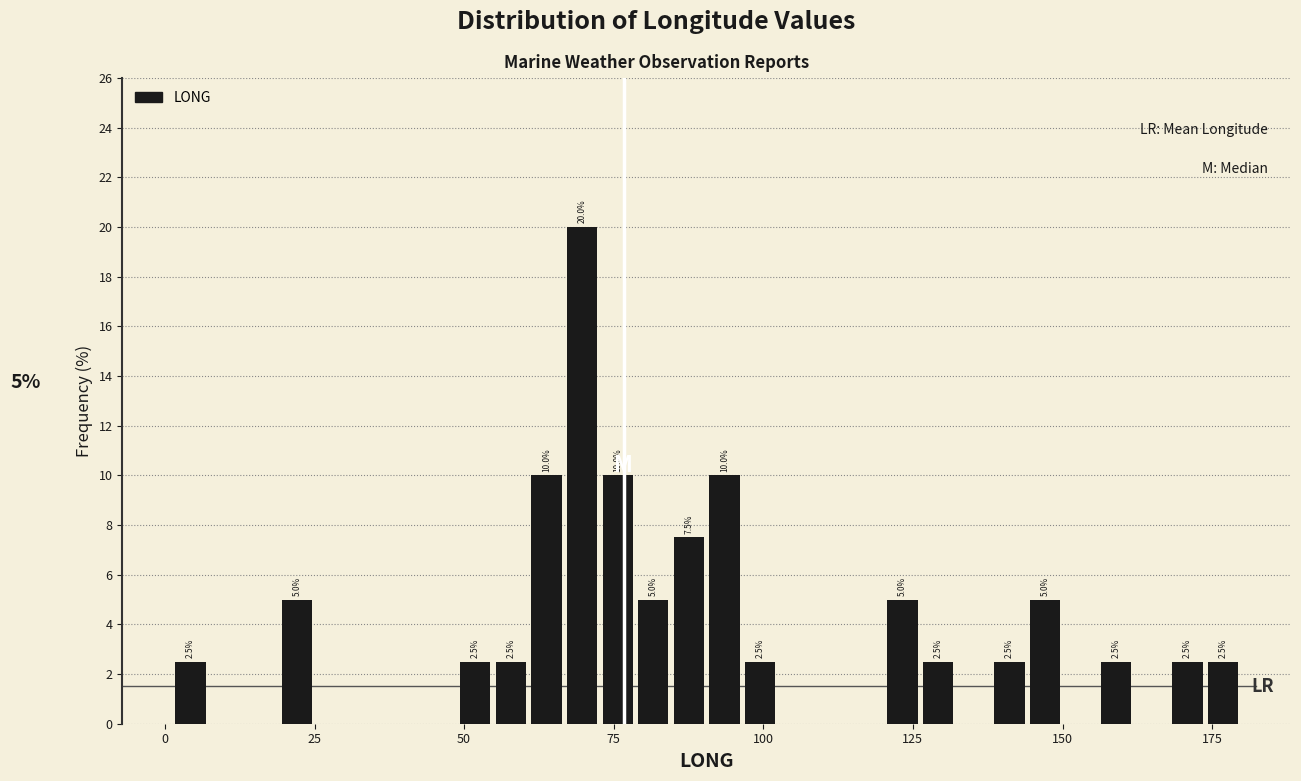

Around what value on the x-axis is the tallest bar? Give the approximate position of its centre, as read against the axis.

70